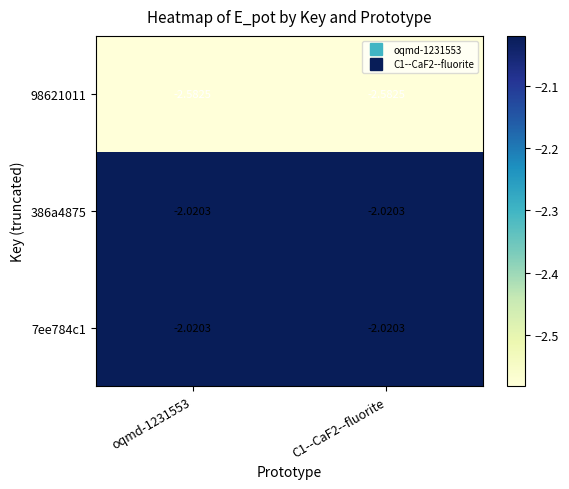

Is the value of 386a4875 at C1--CaF2--fluorite greater than the value of 98621011 at oqmd-1231553?

Yes